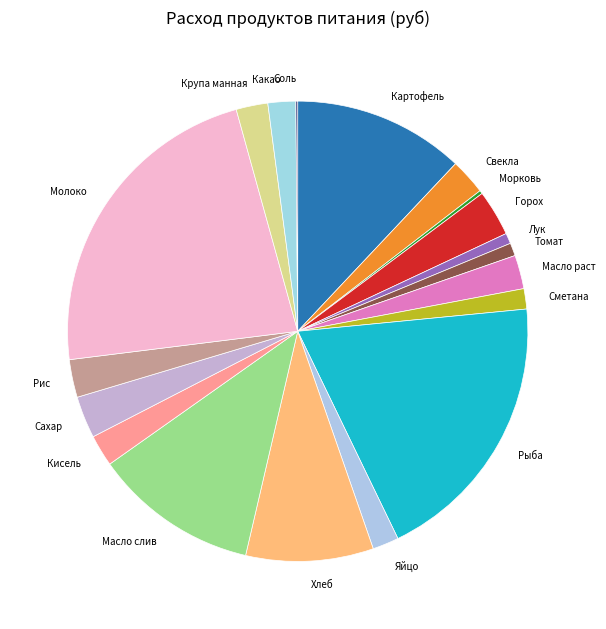

What is the largest slice in the pie chart?

Молоко